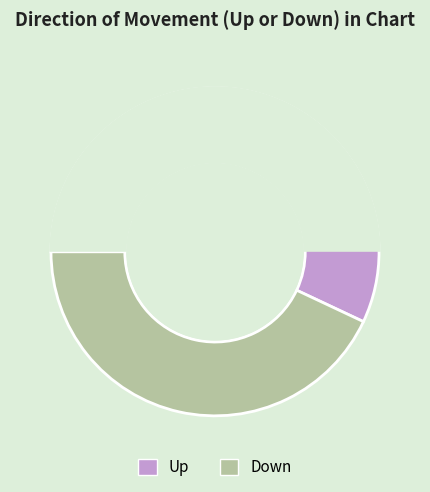

Count the number of slices in the pie.

2